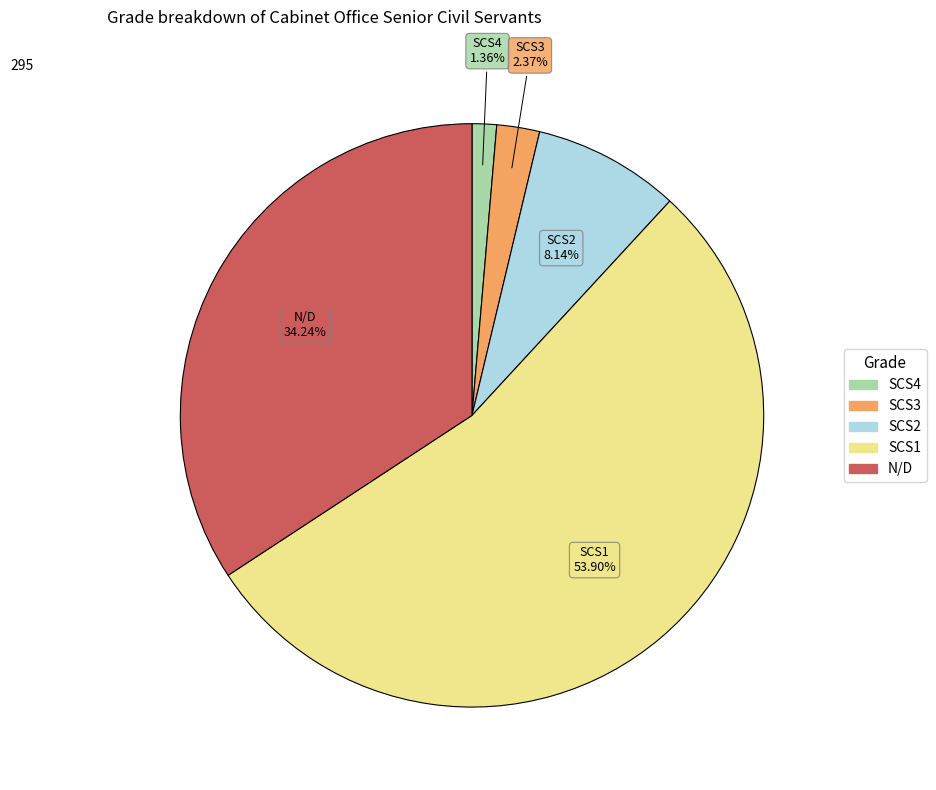

Which has a higher value, SCS4 or SCS2?

SCS2